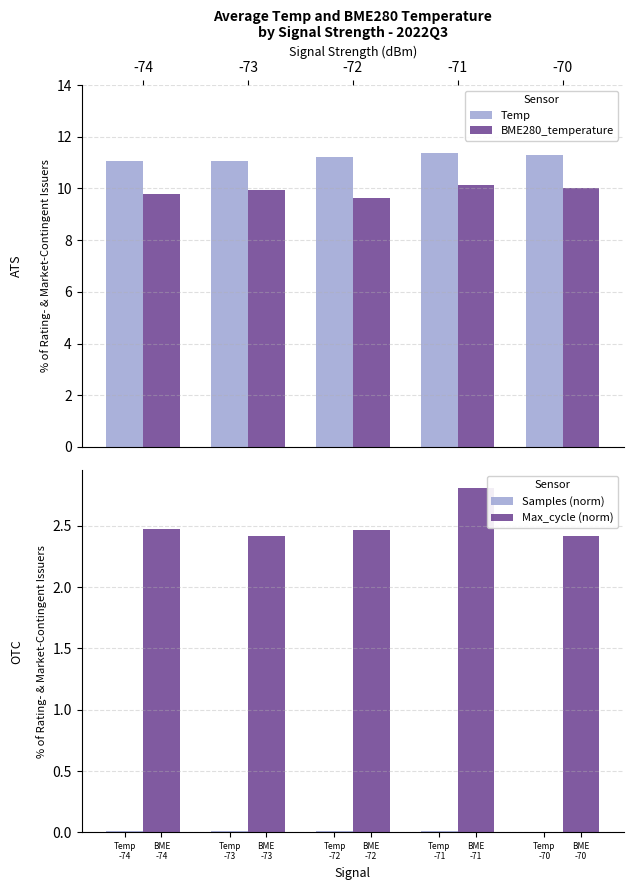

Between -72 and -70, which is larger?

-70